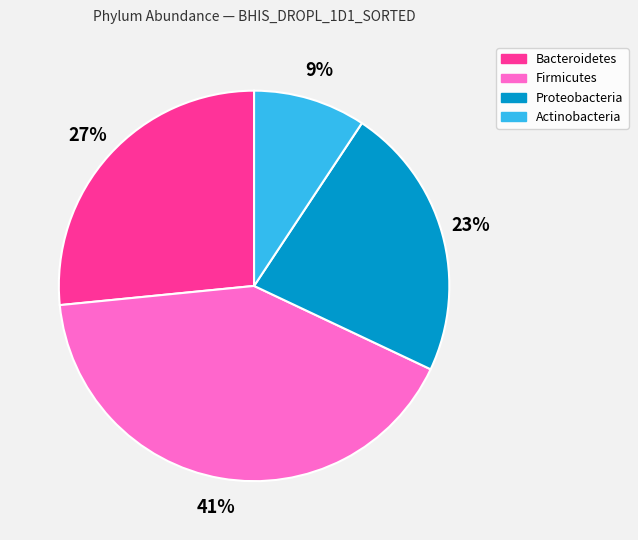

Which slice is the smallest?

Actinobacteria